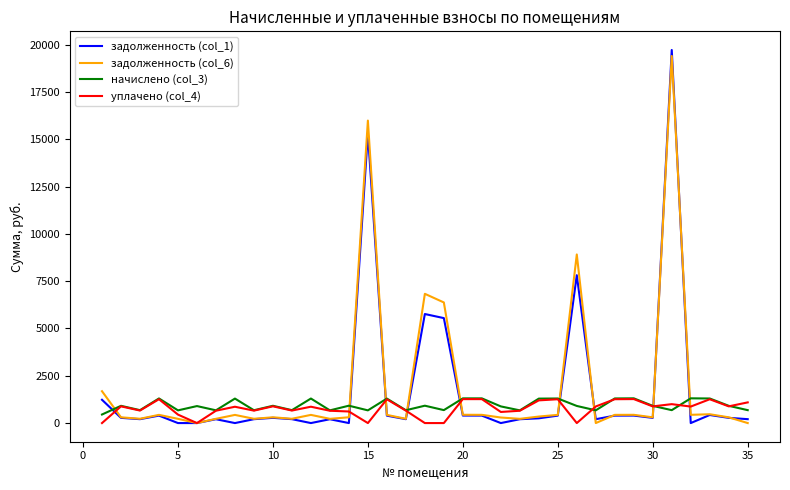

What is the highest value of the начислено (col_3) series?

1308.0